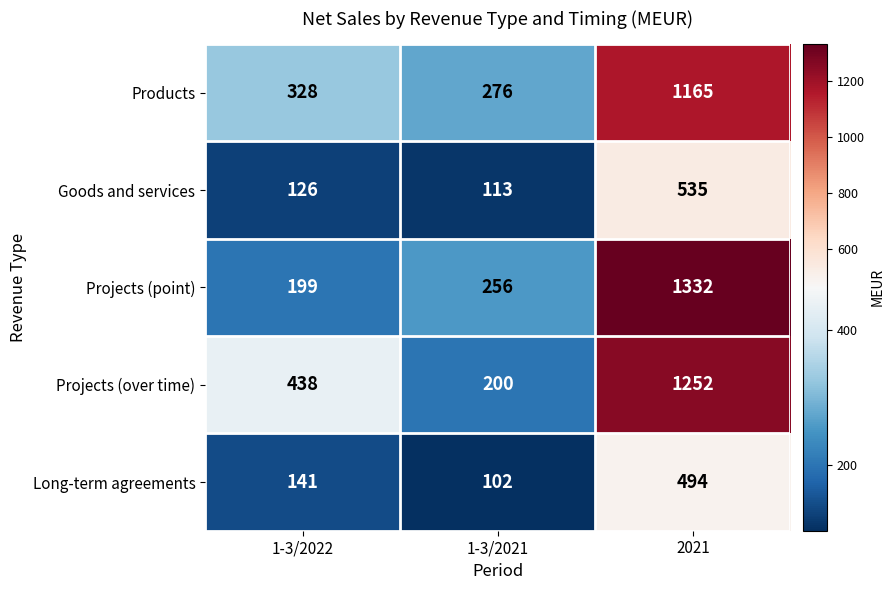

At how many categories does at least one series exceed 506?

1